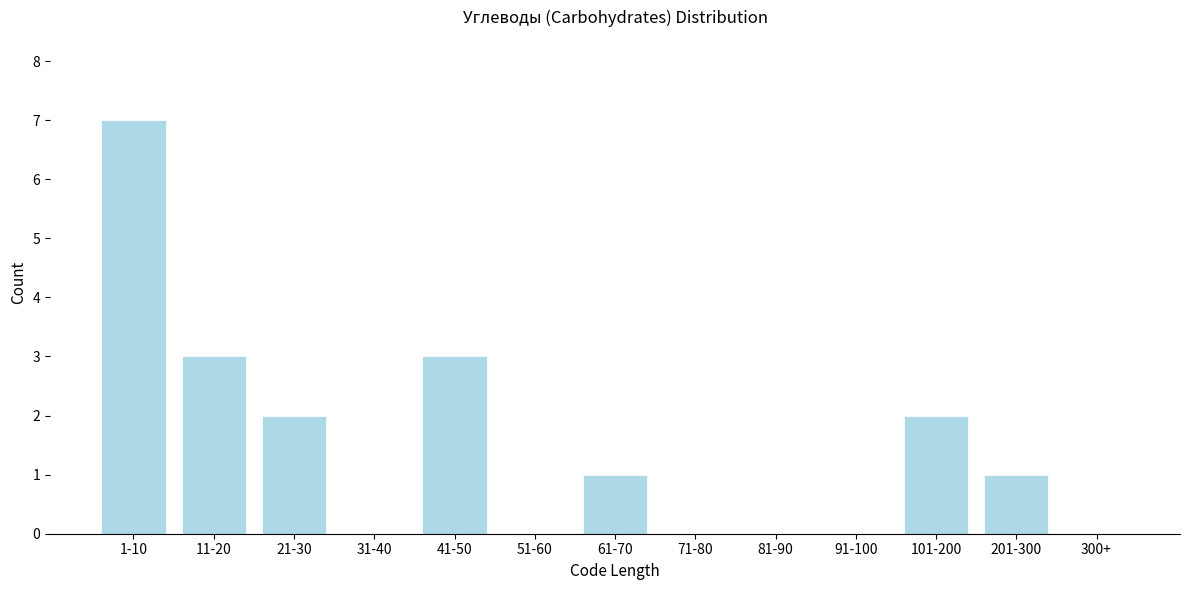

Reading left to right, transcribe all the data shown in this chart.

1-10=7	11-20=3	21-30=2	31-40=0	41-50=3	51-60=0	61-70=1	71-80=0	81-90=0	91-100=0	101-200=2	201-300=1	300+=0